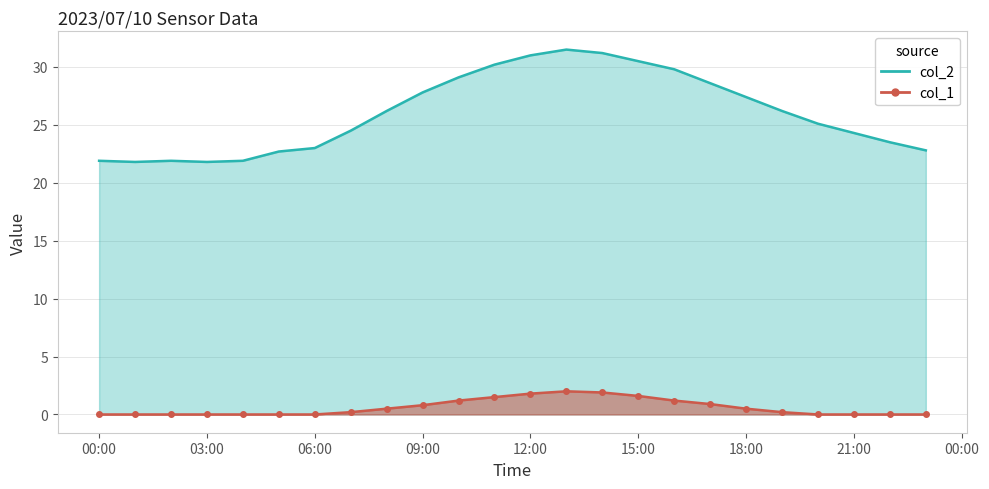

True or false: col_1 and col_2 intersect in this chart.

False